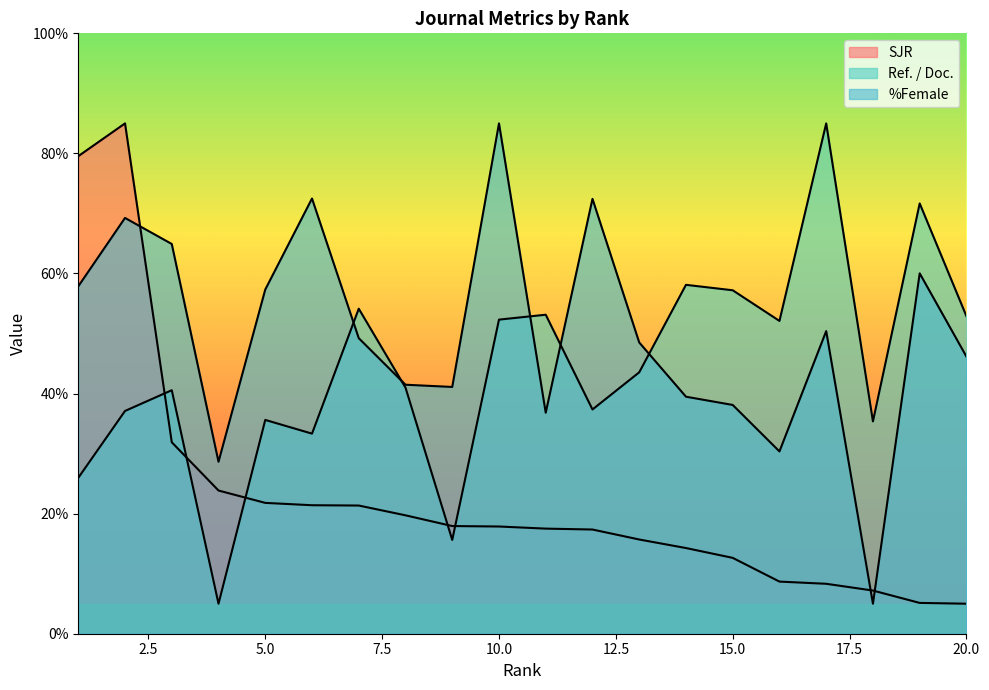

Is it true that Ref. / Doc. equals 21.0 at 2?

False